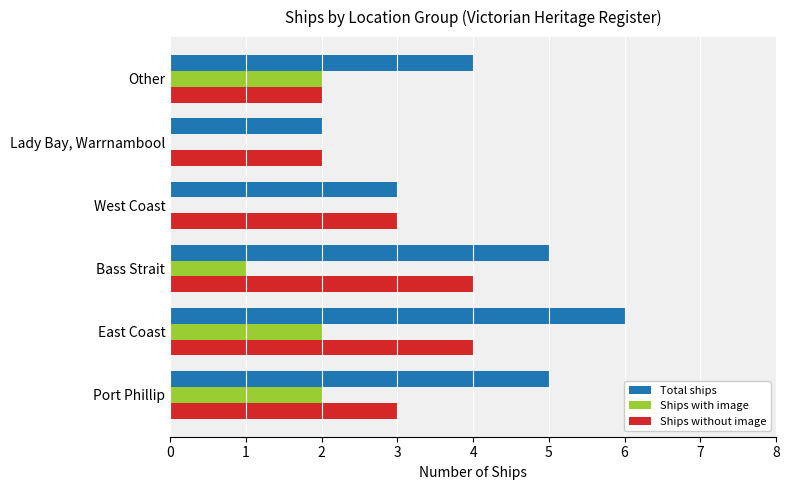

What value does the Ships without image series have at Bass Strait?

4